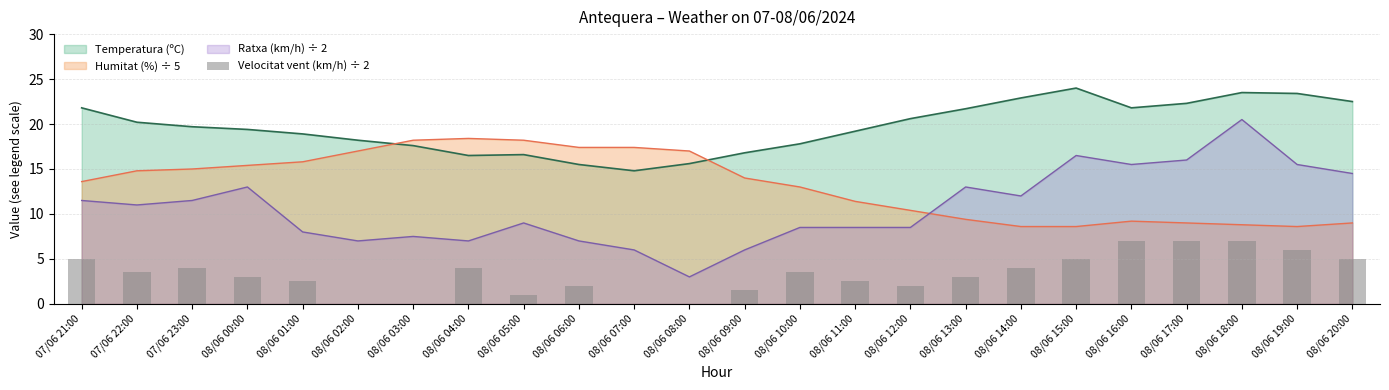

Which category has the lowest value across all series?

08/06 02:00